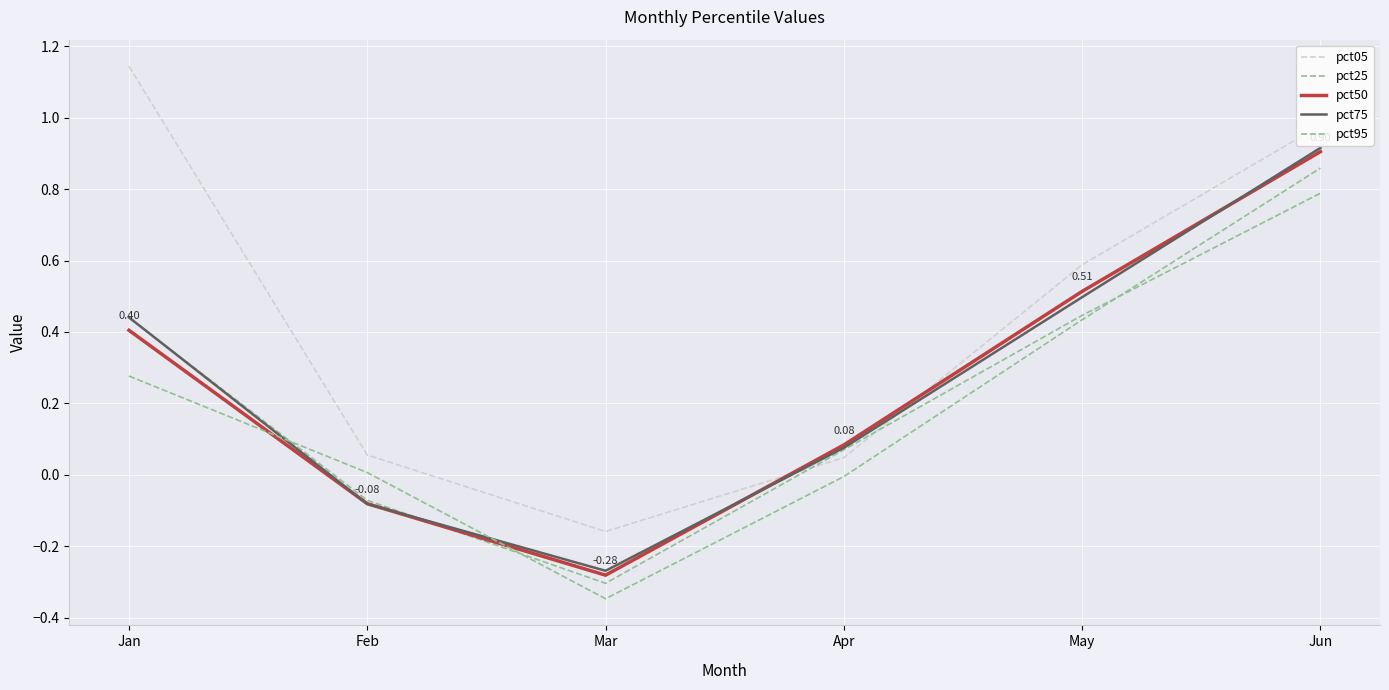

Reading left to right, transcribe all the data shown in this chart.

pct05: Jan=1.1	Feb=0.1	Mar=-0.2	Apr=0.0	May=0.6	Jun=1.0
pct25: Jan=0.4	Feb=-0.1	Mar=-0.3	Apr=0.1	May=0.4	Jun=0.8
pct50: Jan=0.4	Feb=-0.1	Mar=-0.3	Apr=0.1	May=0.5	Jun=0.9
pct75: Jan=0.4	Feb=-0.1	Mar=-0.3	Apr=0.1	May=0.5	Jun=0.9
pct95: Jan=0.3	Feb=0.0	Mar=-0.3	Apr=-0.0	May=0.4	Jun=0.9